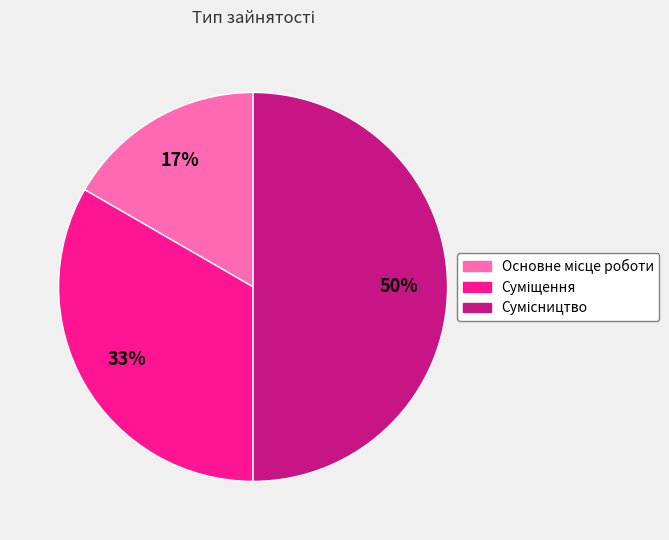

To the nearest percent, what is the difference between the largest and smallest slice percentages?

33%